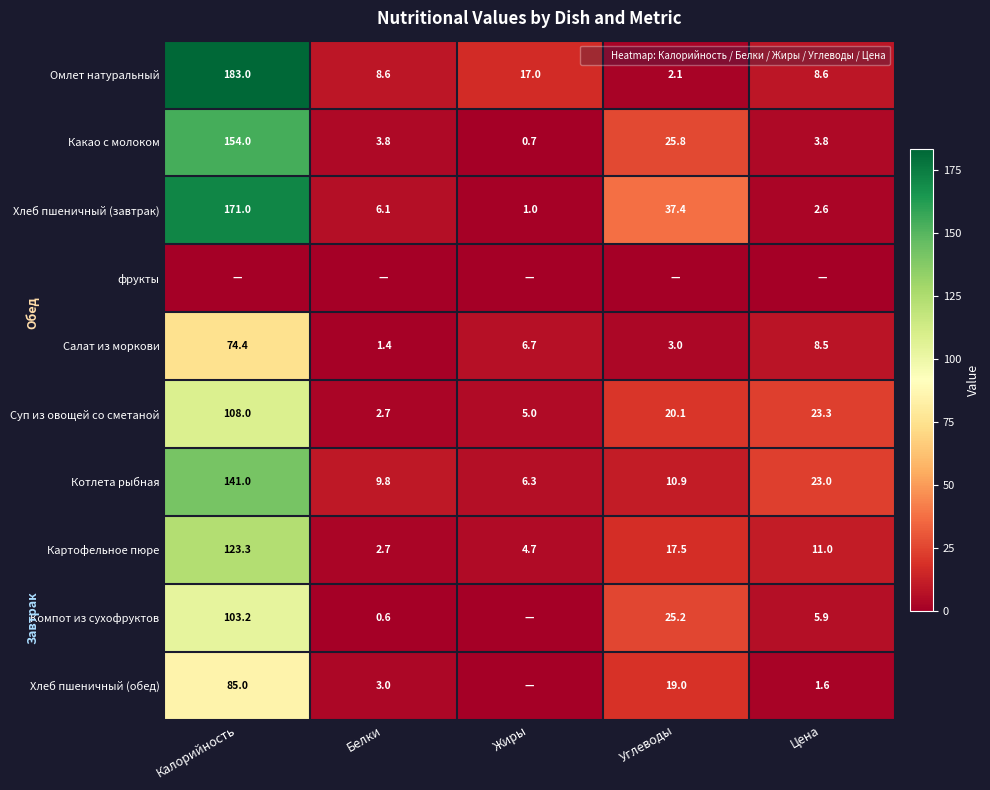

Is it true that Салат из моркови equals 8.5 at Цена?

True